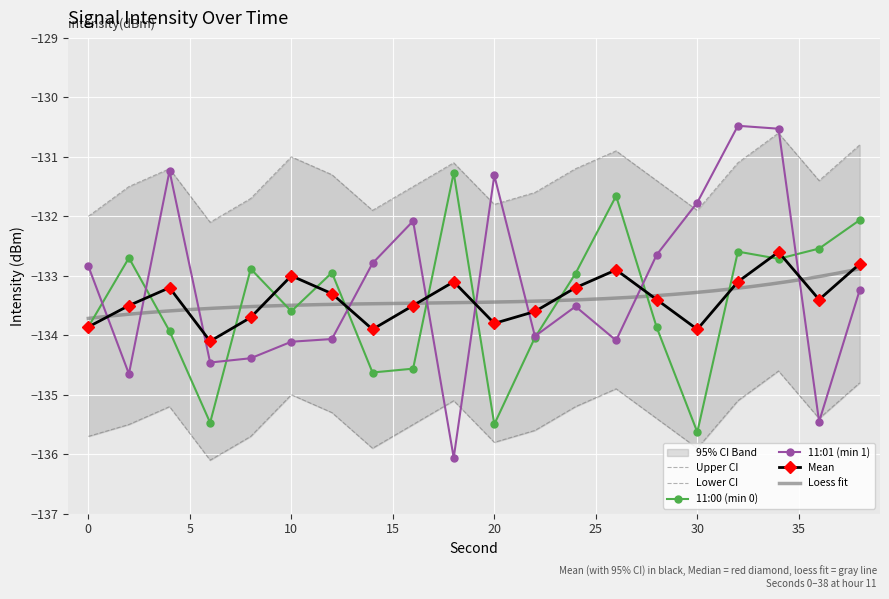

True or false: Mean and Upper CI intersect in this chart.

False